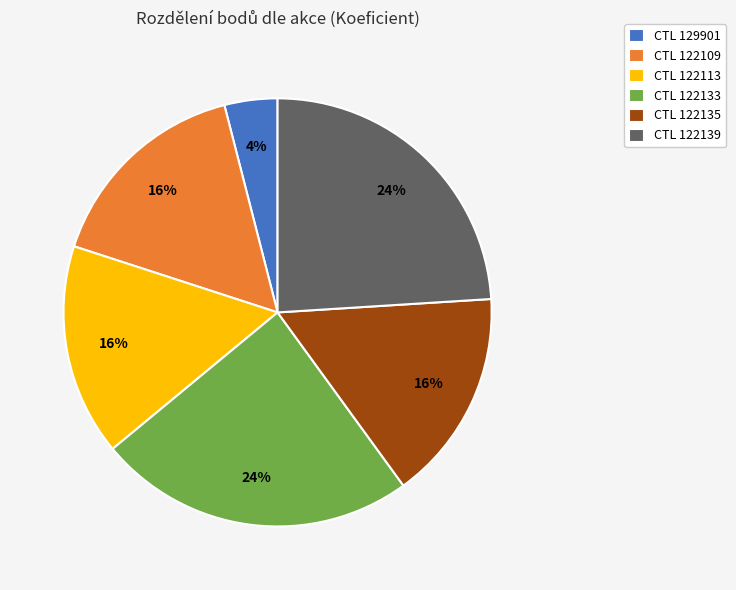

Is there any slice that represents more than half of the pie?

No